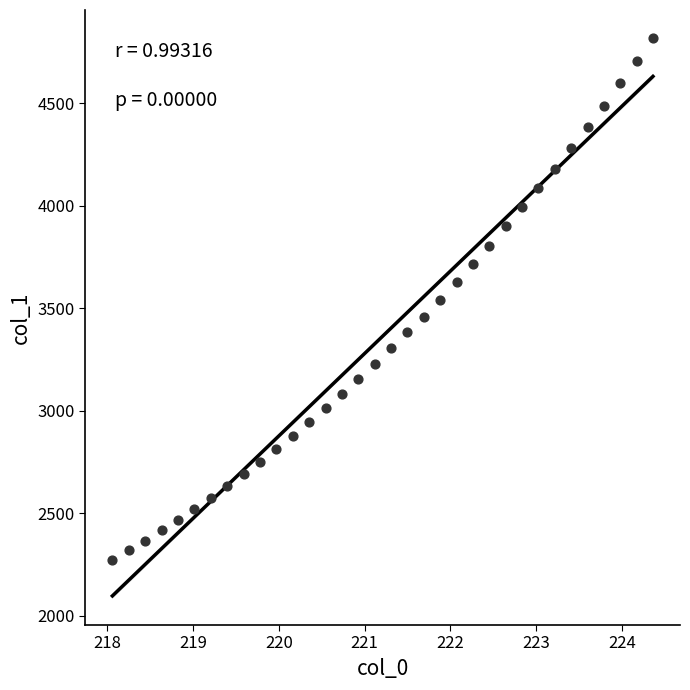

What is the range of X values (max minus min)?

6.3